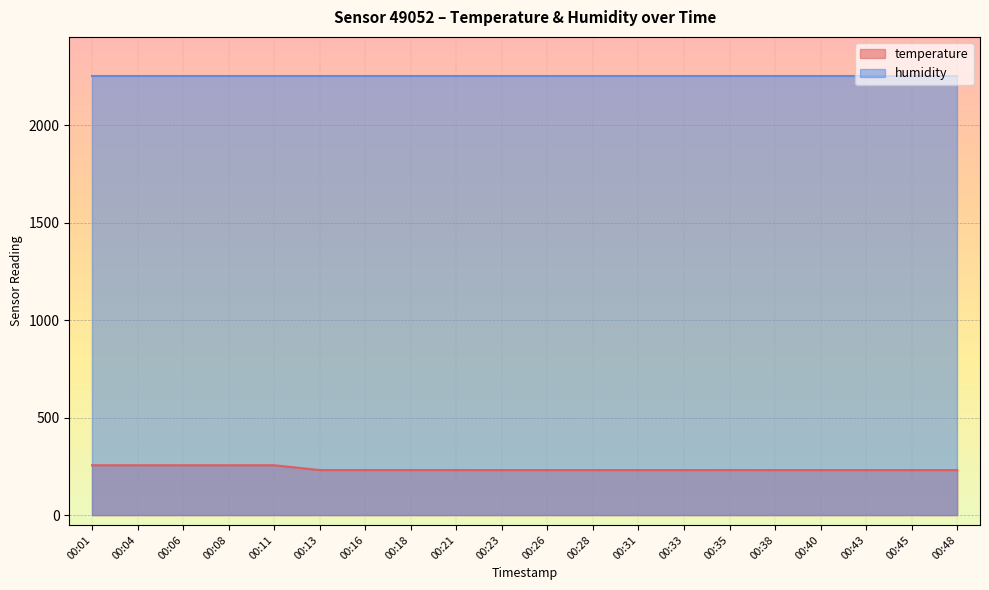

The chart shows a value of 114.0 at 00:21. True or false?

False